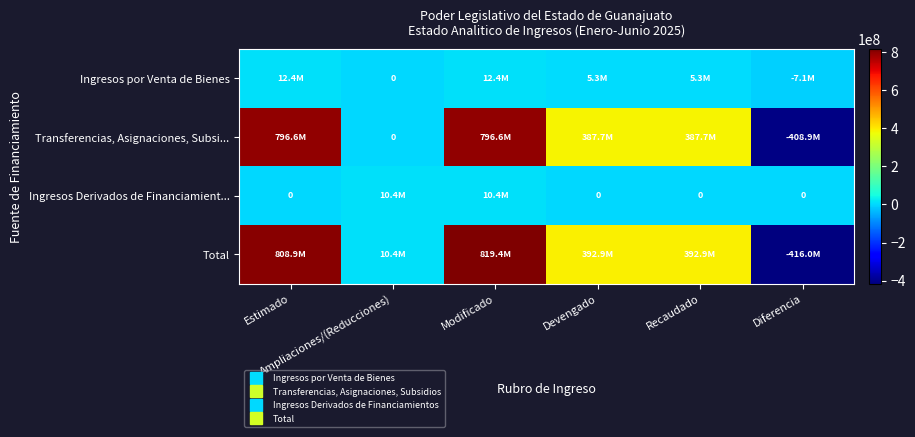

True or false: Ingresos Derivados de Financiamient... has a value of 3923223.3 at Devengado.

False